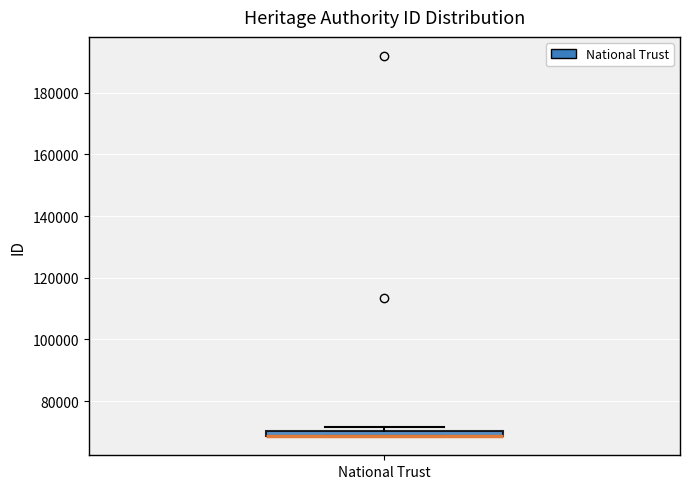

Where is the lower edge of the box for National Trust on the y-axis? The values are not printed on the chart, so give them approximately, as read against the axis.

68000